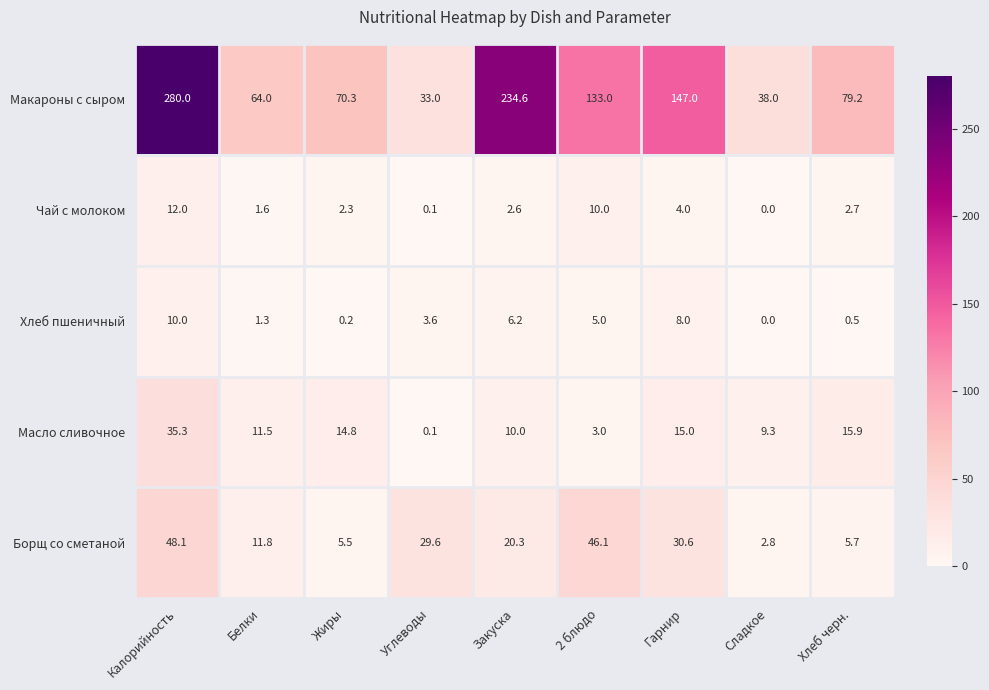

What is the sum of the Макароны с сыром values at 2 блюдо and Белки?

197.0